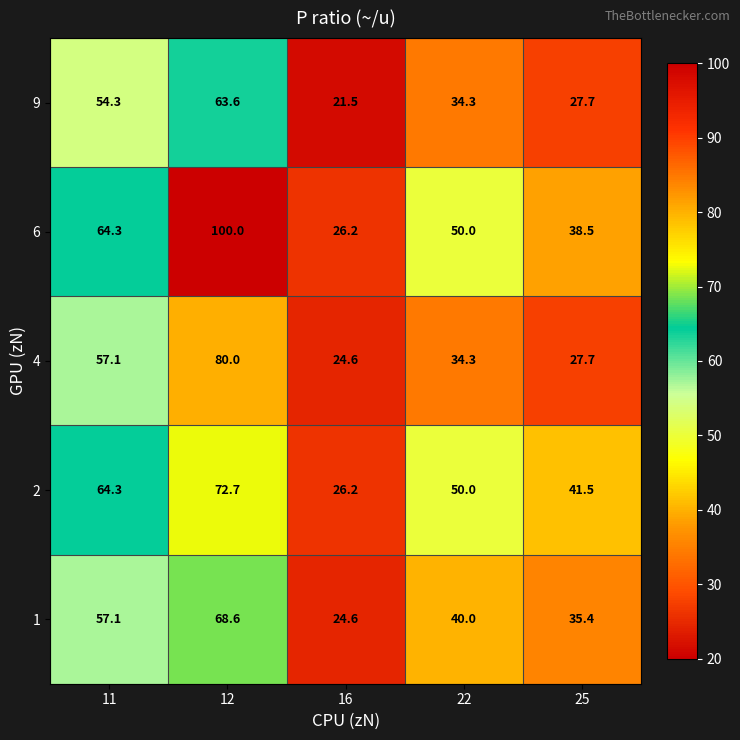

Reading left to right, extract all data points from this chart.

9: 54.3	63.6	21.5	34.3	27.7
6: 64.3	100.0	26.2	50.0	38.5
4: 57.1	80.0	24.6	34.3	27.7
2: 64.3	72.7	26.2	50.0	41.5
1: 57.1	68.6	24.6	40.0	35.4